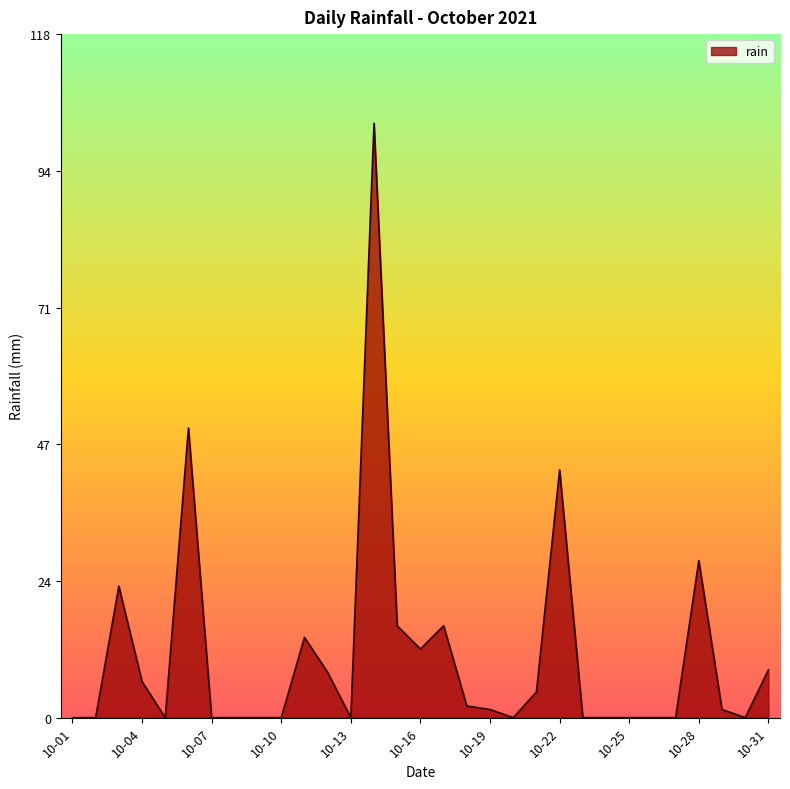

What is the maximum value shown in the chart?

102.2